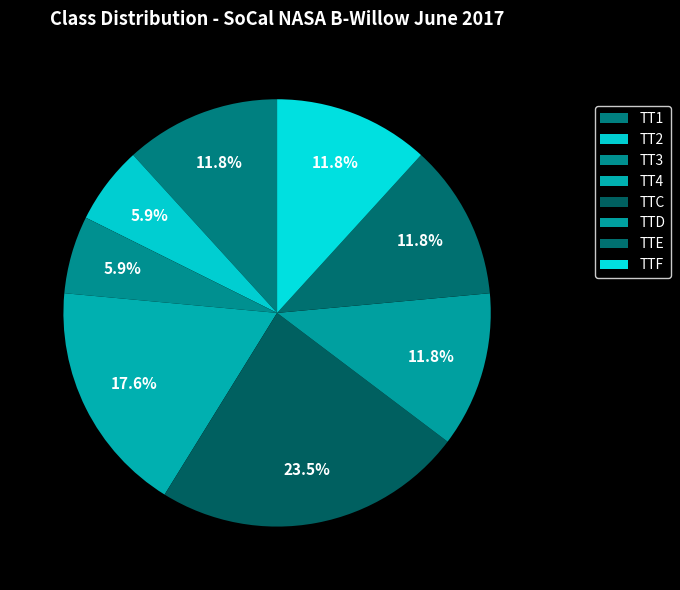

To the nearest percent, what percentage of the pie is TT4?

18%